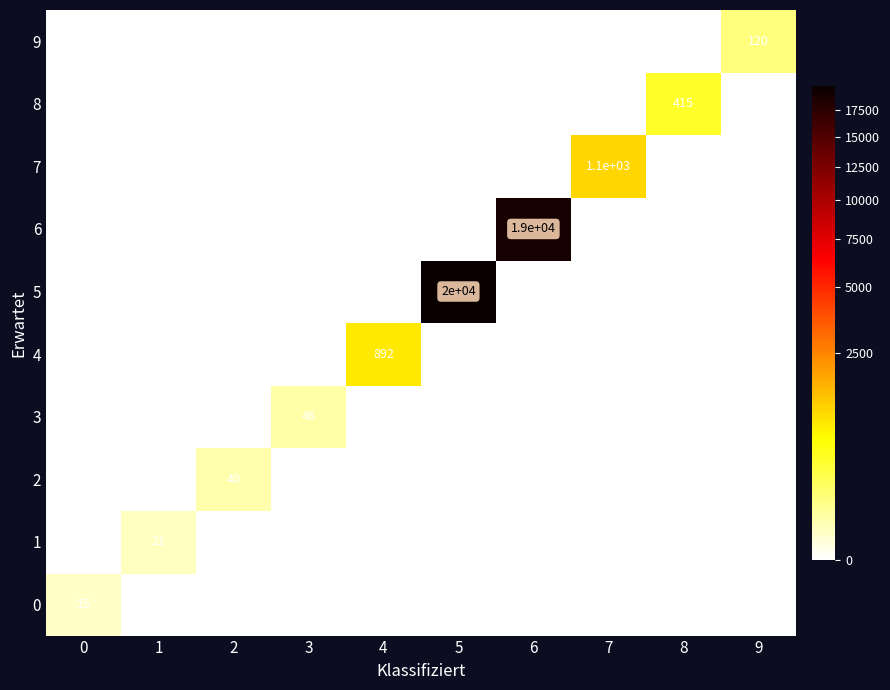

What is the total value across all series at 6?

19000